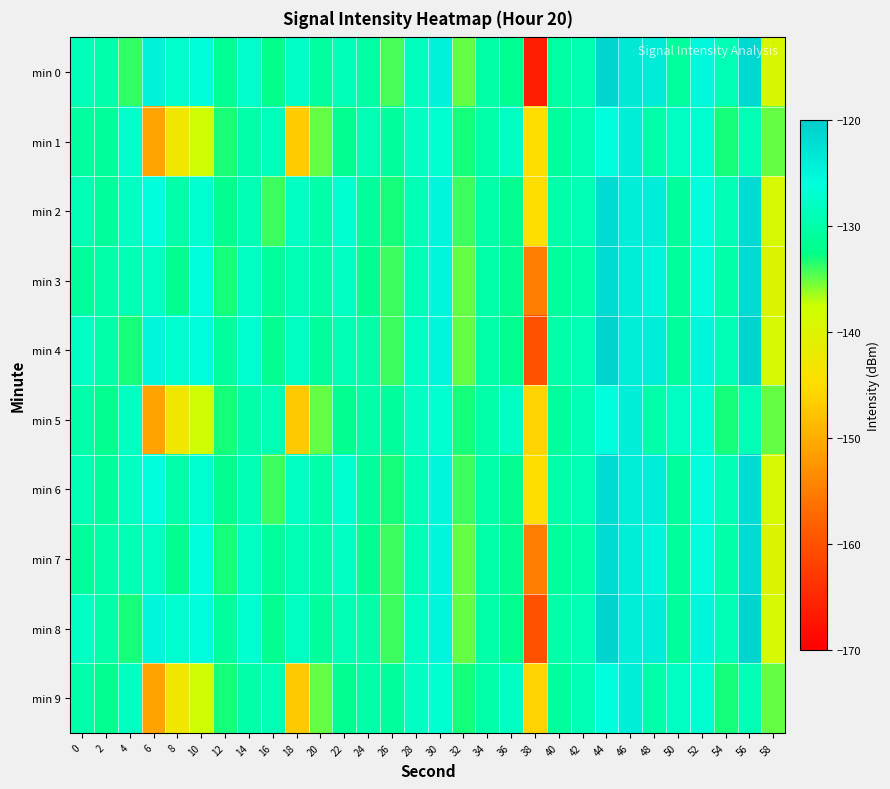

How many data points does each series have?

30